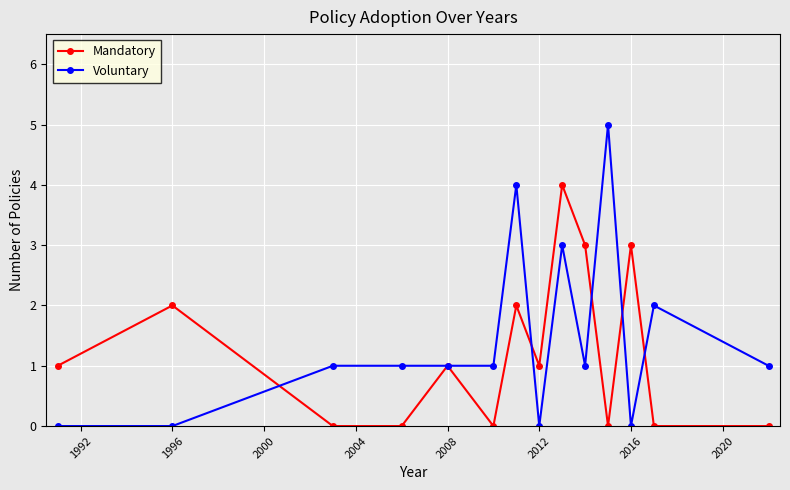

How many distinct data groups are displayed?

2